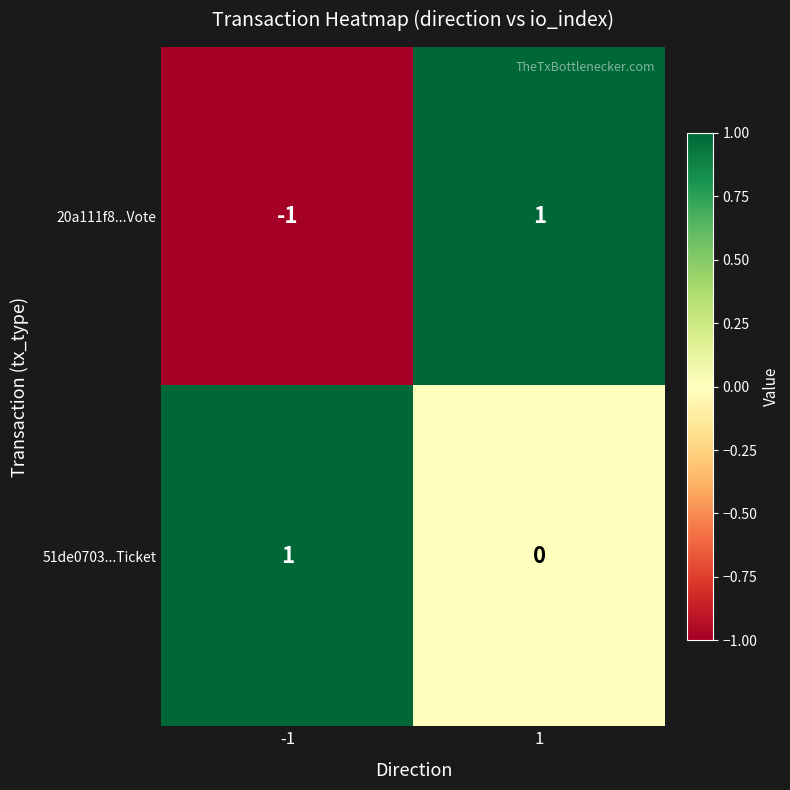

Reading left to right, list all the values displayed in this chart.

20a111f8...Vote: -1	1
51de0703...Ticket: 1	0